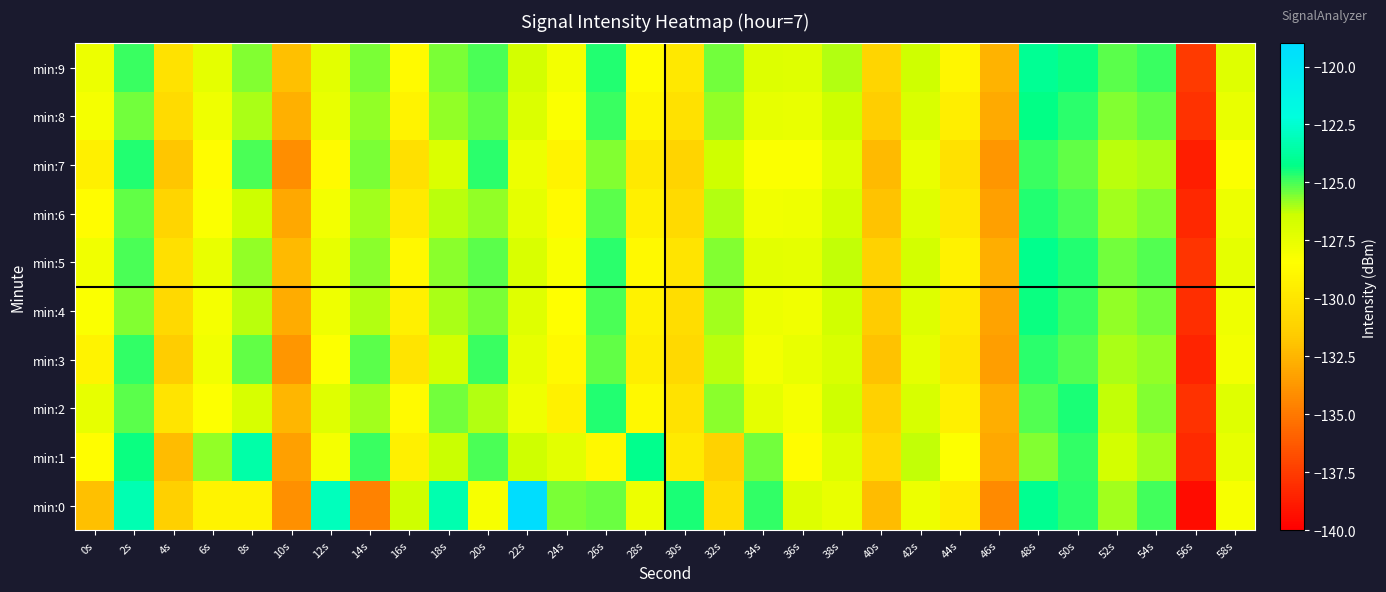

Reading left to right, list all the values displayed in this chart.

min:0: 0s=-132.1	2s=-123.2	4s=-131.3	6s=-129.1	8s=-129.1	10s=-134.1	12s=-123.0	14s=-134.6	16s=-126.5	18s=-123.3	20s=-128.2	22s=-119.1	24s=-125.5	26s=-125.3	28s=-127.8	30s=-124.6	32s=-130.5	34s=-124.8	36s=-127.1	38s=-127.6	40s=-132.3	42s=-127.7	44s=-129.6	46s=-134.3	48s=-124.0	50s=-124.7	52s=-126.0	54s=-124.9	56s=-139.5	58s=-128.2
min:1: 0s=-128.6	2s=-124.3	4s=-132.2	6s=-125.8	8s=-123.5	10s=-133.4	12s=-128.1	14s=-124.9	16s=-129.4	18s=-126.3	20s=-125.0	22s=-126.5	24s=-127.3	26s=-128.9	28s=-124.1	30s=-129.7	32s=-131.2	34s=-125.4	36s=-128.6	38s=-127.1	40s=-130.8	42s=-126.3	44s=-128.4	46s=-133.1	48s=-125.6	50s=-124.8	52s=-126.7	54s=-125.9	56s=-138.2	58s=-127.5
min:2: 0s=-127.5	2s=-125.2	4s=-130.1	6s=-128.4	8s=-126.8	10s=-132.5	12s=-127.2	14s=-125.9	16s=-128.7	18s=-125.4	20s=-126.1	22s=-127.8	24s=-129.3	26s=-124.6	28s=-128.9	30s=-130.2	32s=-125.7	34s=-127.4	36s=-128.1	38s=-126.5	40s=-131.3	42s=-126.8	44s=-129.4	46s=-132.8	48s=-125.1	50s=-124.5	52s=-126.3	54s=-125.6	56s=-137.9	58s=-127.2
min:3: 0s=-129.1	2s=-124.8	4s=-131.5	6s=-127.9	8s=-125.3	10s=-133.8	12s=-128.4	14s=-125.2	16s=-130.1	18s=-126.7	20s=-124.9	22s=-127.5	24s=-128.8	26s=-125.3	28s=-129.5	30s=-130.8	32s=-126.2	34s=-128.0	36s=-127.6	38s=-126.9	40s=-132.0	42s=-127.4	44s=-130.0	46s=-133.5	48s=-124.7	50s=-125.1	52s=-126.0	54s=-125.8	56s=-138.5	58s=-128.0
min:4: 0s=-128.3	2s=-125.6	4s=-130.8	6s=-128.1	8s=-126.2	10s=-132.9	12s=-127.8	14s=-126.1	16s=-129.4	18s=-126.0	20s=-125.5	22s=-127.2	24s=-128.5	26s=-125.0	28s=-129.2	30s=-130.5	32s=-125.9	34s=-127.7	36s=-127.9	38s=-126.6	40s=-131.6	42s=-127.1	44s=-129.7	46s=-133.2	48s=-124.4	50s=-124.9	52s=-125.8	54s=-125.4	56s=-138.1	58s=-127.8
min:5: 0s=-127.9	2s=-125.0	4s=-130.4	6s=-127.6	8s=-125.8	10s=-132.3	12s=-127.5	14s=-125.7	16s=-128.9	18s=-125.7	20s=-125.2	22s=-126.9	24s=-128.2	26s=-124.7	28s=-128.8	30s=-130.1	32s=-125.6	34s=-127.3	36s=-127.4	38s=-126.3	40s=-131.2	42s=-126.7	44s=-129.2	46s=-132.8	48s=-124.1	50s=-124.6	52s=-125.4	54s=-125.1	56s=-137.8	58s=-127.4
min:6: 0s=-128.6	2s=-125.3	4s=-131.0	6s=-128.3	8s=-126.4	10s=-133.1	12s=-128.0	14s=-125.9	16s=-129.7	18s=-126.2	20s=-125.8	22s=-127.4	24s=-128.7	26s=-125.2	28s=-129.4	30s=-130.7	32s=-126.1	34s=-127.9	36s=-127.8	38s=-126.7	40s=-131.9	42s=-127.2	44s=-129.9	46s=-133.4	48s=-124.6	50s=-125.0	52s=-125.9	54s=-125.6	56s=-138.3	58s=-127.7
min:7: 0s=-129.4	2s=-124.6	4s=-131.8	6s=-128.6	8s=-125.0	10s=-134.1	12s=-128.7	14s=-125.5	16s=-130.4	18s=-127.0	20s=-124.7	22s=-127.7	24s=-129.1	26s=-125.6	28s=-129.8	30s=-131.1	32s=-126.5	34s=-128.3	36s=-128.3	38s=-127.2	40s=-132.3	42s=-127.6	44s=-130.3	46s=-133.8	48s=-124.9	50s=-125.3	52s=-126.2	54s=-126.0	56s=-138.7	58s=-128.3
min:8: 0s=-128.1	2s=-125.4	4s=-130.6	6s=-127.8	8s=-126.0	10s=-132.7	12s=-127.6	14s=-125.8	16s=-129.1	18s=-125.8	20s=-125.3	22s=-127.0	24s=-128.3	26s=-124.9	28s=-129.0	30s=-130.3	32s=-125.8	34s=-127.5	36s=-127.6	38s=-126.4	40s=-131.4	42s=-126.9	44s=-129.5	46s=-133.0	48s=-124.3	50s=-124.7	52s=-125.6	54s=-125.3	56s=-137.9	58s=-127.6
min:9: 0s=-127.7	2s=-124.9	4s=-130.2	6s=-127.4	8s=-125.6	10s=-132.1	12s=-127.3	14s=-125.5	16s=-128.7	18s=-125.5	20s=-125.0	22s=-126.7	24s=-128.0	26s=-124.6	28s=-128.6	30s=-129.9	32s=-125.4	34s=-127.1	36s=-127.2	38s=-126.1	40s=-131.0	42s=-126.5	44s=-129.0	46s=-132.6	48s=-124.0	50s=-124.4	52s=-125.2	54s=-124.9	56s=-137.6	58s=-127.2